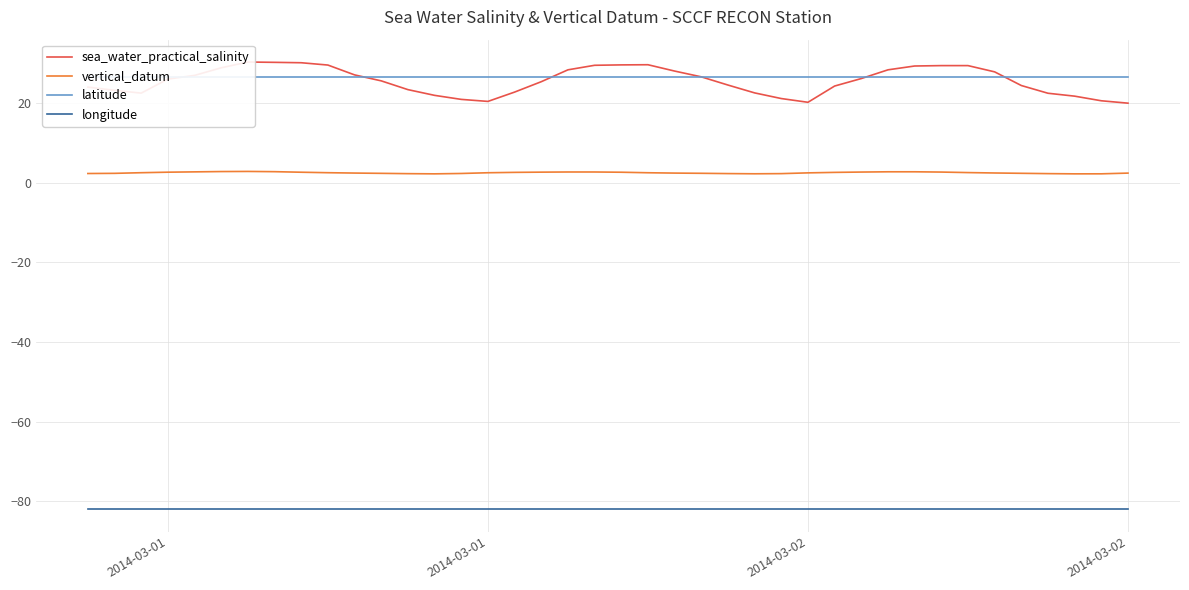

Reading right to left, list all the values displayed in this chart.

sea_water_practical_salinity: 19.9	20.5	21.7	22.4	24.4	27.8	29.4	29.4	29.3	28.3	26.1	24.2	20.1	21.1	22.5	24.5	26.5	28.0	29.6	29.5	29.4	28.3	25.3	22.7	20.4	20.9	21.9	23.3	25.5	27.0	29.5	30.1	30.2	30.3	28.8	26.9	26.0	22.4	23.2	24.0
vertical_datum: 2.4	2.2	2.2	2.2	2.3	2.4	2.5	2.6	2.7	2.7	2.6	2.6	2.4	2.2	2.2	2.2	2.3	2.4	2.5	2.6	2.6	2.6	2.6	2.6	2.5	2.3	2.2	2.2	2.3	2.4	2.5	2.6	2.7	2.8	2.8	2.7	2.6	2.5	2.3	2.3
latitude: 26.5	26.5	26.5	26.5	26.5	26.5	26.5	26.5	26.5	26.5	26.5	26.5	26.5	26.5	26.5	26.5	26.5	26.5	26.5	26.5	26.5	26.5	26.5	26.5	26.5	26.5	26.5	26.5	26.5	26.5	26.5	26.5	26.5	26.5	26.5	26.5	26.5	26.5	26.5	26.5
longitude: -82.0	-82.0	-82.0	-82.0	-82.0	-82.0	-82.0	-82.0	-82.0	-82.0	-82.0	-82.0	-82.0	-82.0	-82.0	-82.0	-82.0	-82.0	-82.0	-82.0	-82.0	-82.0	-82.0	-82.0	-82.0	-82.0	-82.0	-82.0	-82.0	-82.0	-82.0	-82.0	-82.0	-82.0	-82.0	-82.0	-82.0	-82.0	-82.0	-82.0